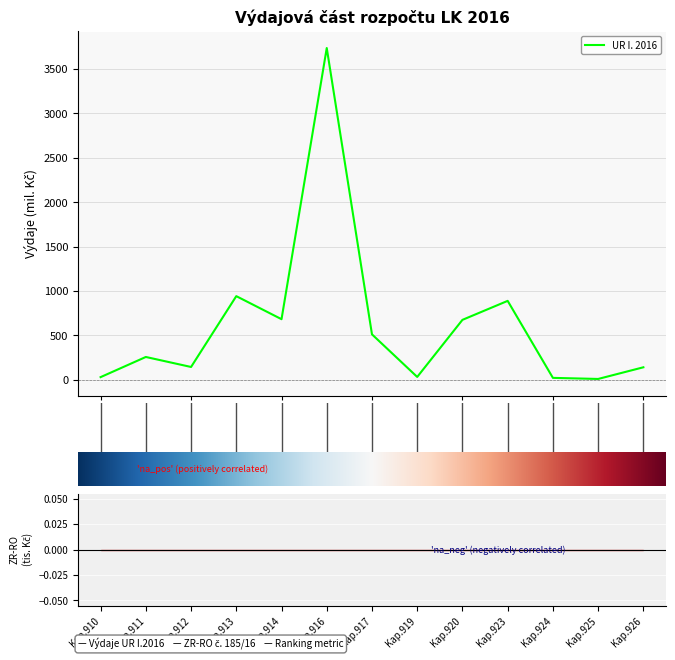

List the labels in order of value, largest first.

Kap.916, Kap.913, Kap.923, Kap.914, Kap.920, Kap.917, Kap.911, Kap.912, Kap.926, Kap.919, Kap.910, Kap.924, Kap.925